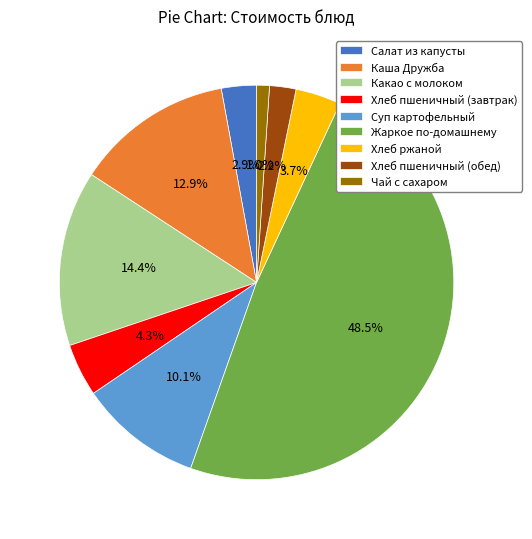

What is the total percentage of Салат из капусты and Хлеб ржаной?

6.6%